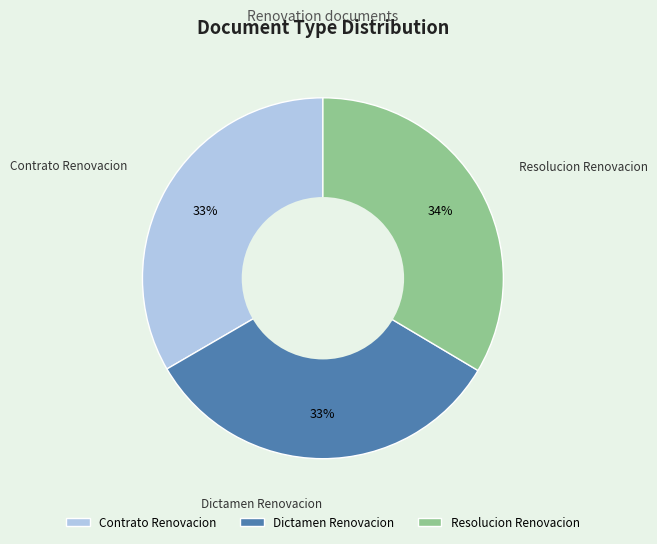

What is the ratio of the value at Contrato Renovacion to the value at Dictamen Renovacion?

1.0